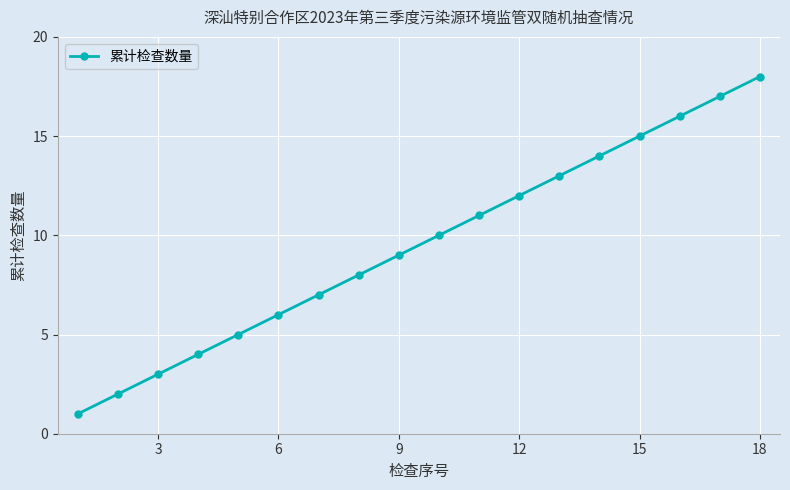

True or false: the data has more than 0 interior local peaks.

False